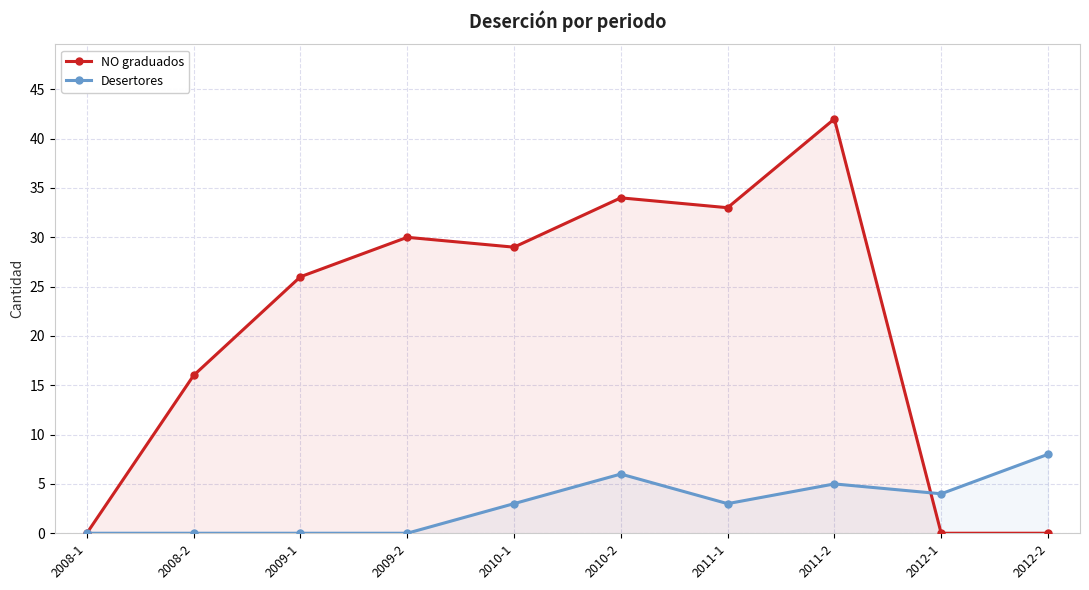

Which series has the largest total across all categories?

NO graduados